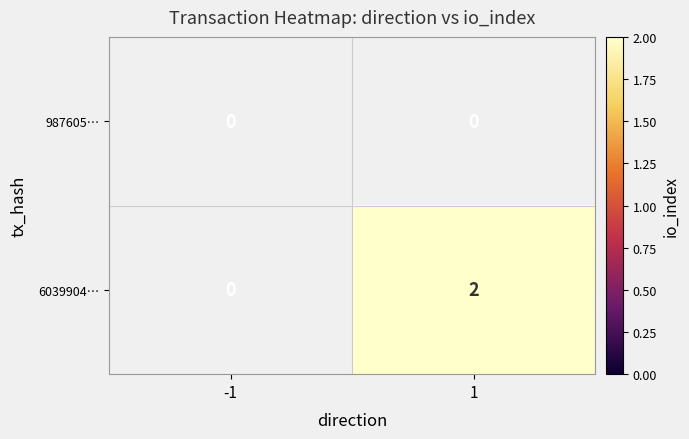

Which series has the largest total across all categories?

6039904…